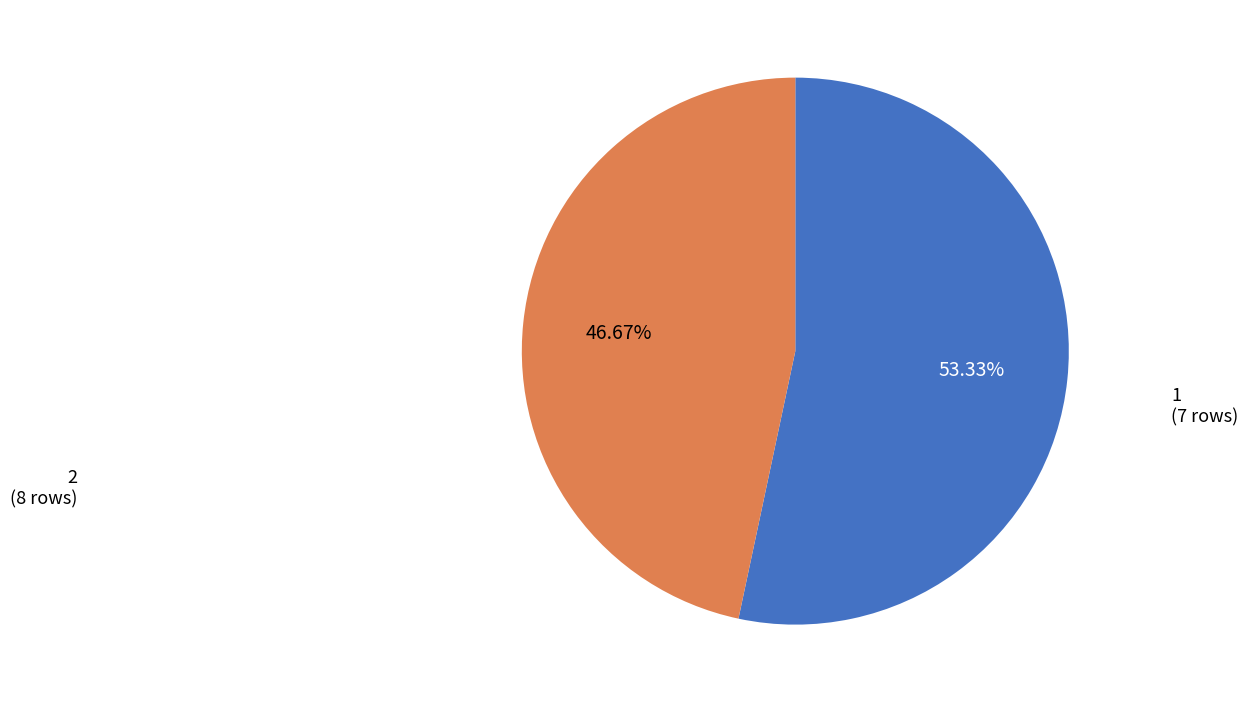

True or false: 1 accounts for 47% of the total.

True